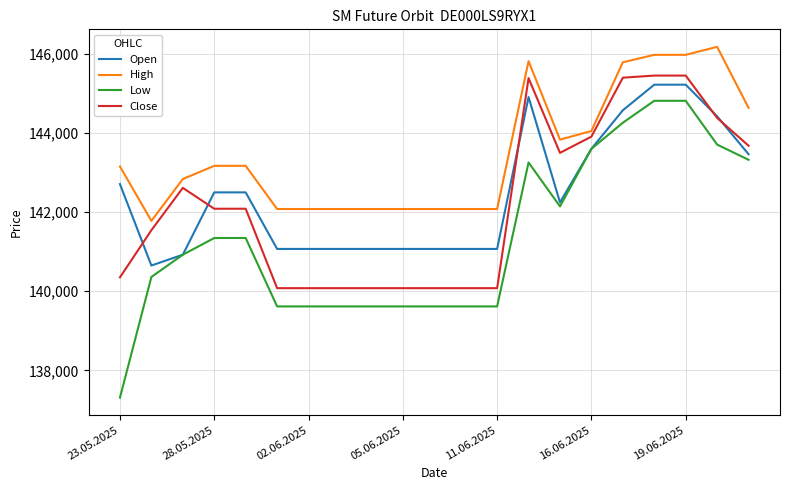

Is this an area chart (filled region under the line)?

No